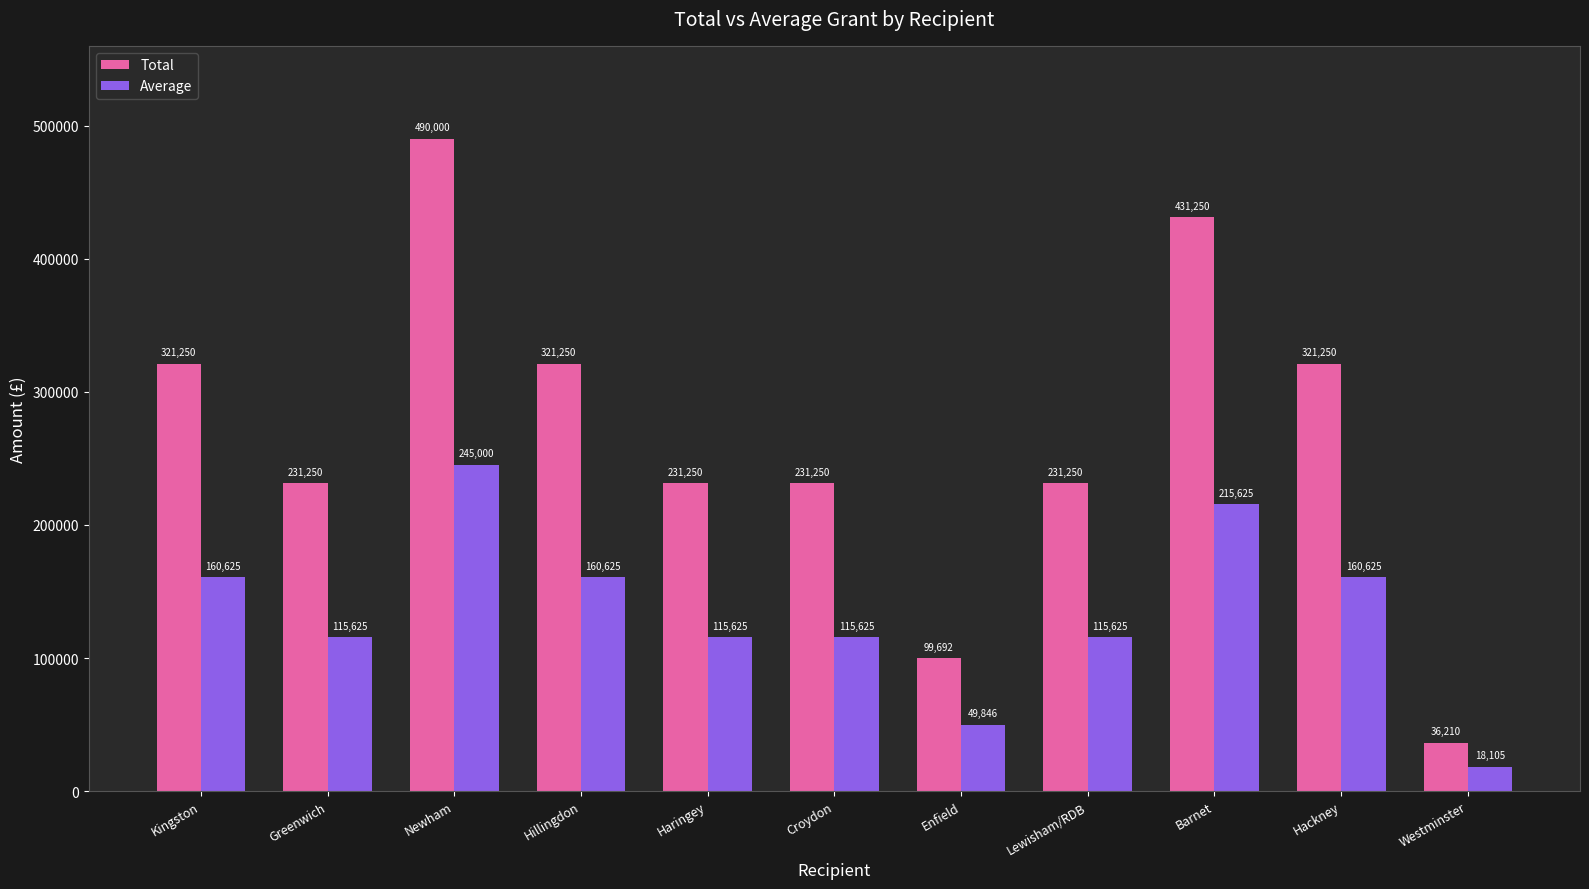

The Average series shows 335674 at Newham. True or false?

False